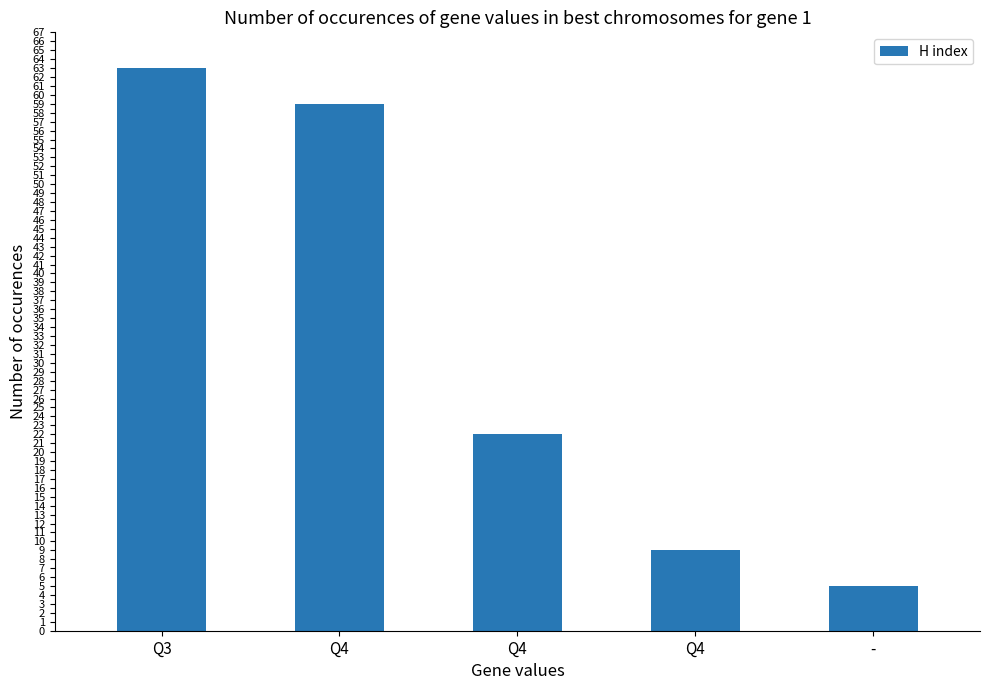

Rank the categories by value from highest to lowest.

Q3, Q4, Q4, Q4, -